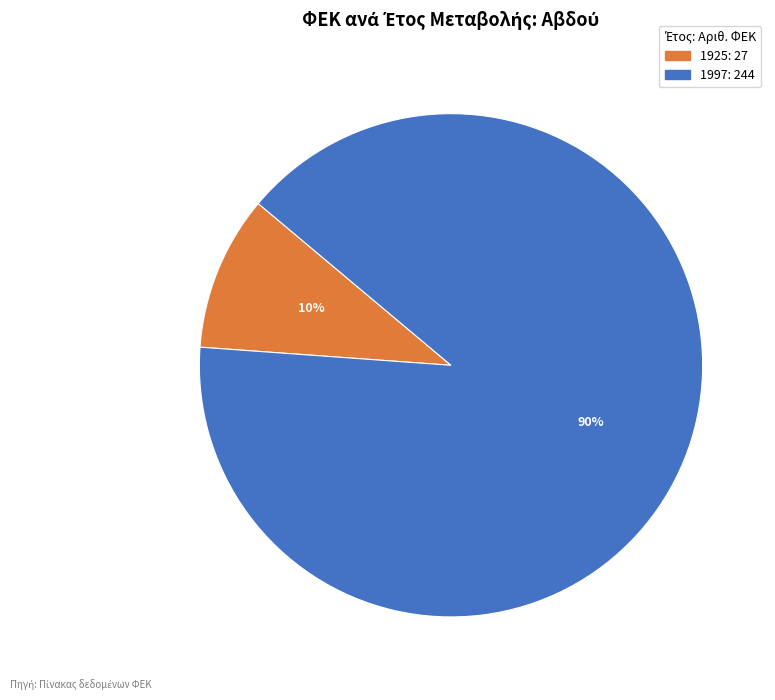

Do 1997: 244 and 1925: 27 together represent more than half of the pie?

Yes